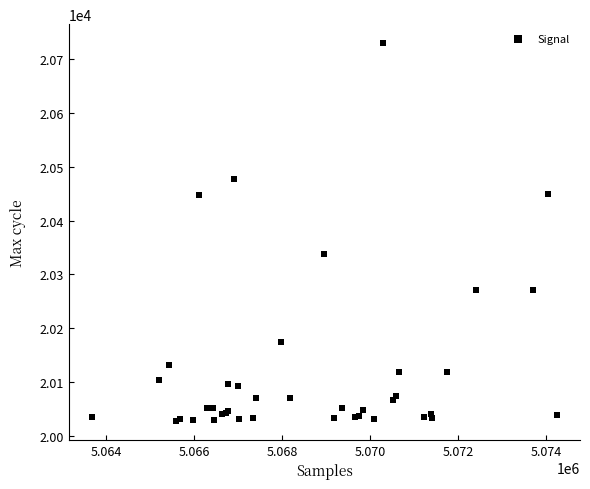

What Y value in the scatter plot is closest to 20379?

20338